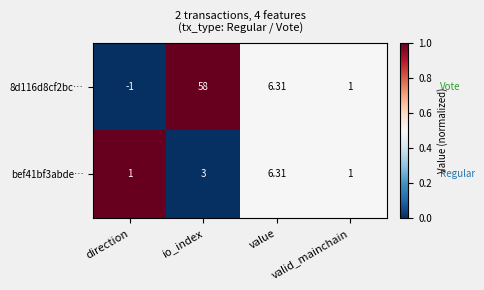

How many categories are shown in the chart?

4